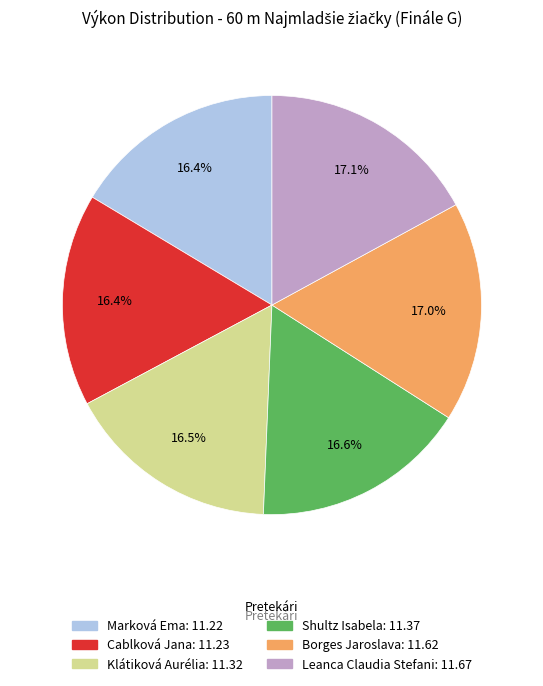

Combined, do Leanca Claudia Stefani and Cablková Jana account for over 50%?

No